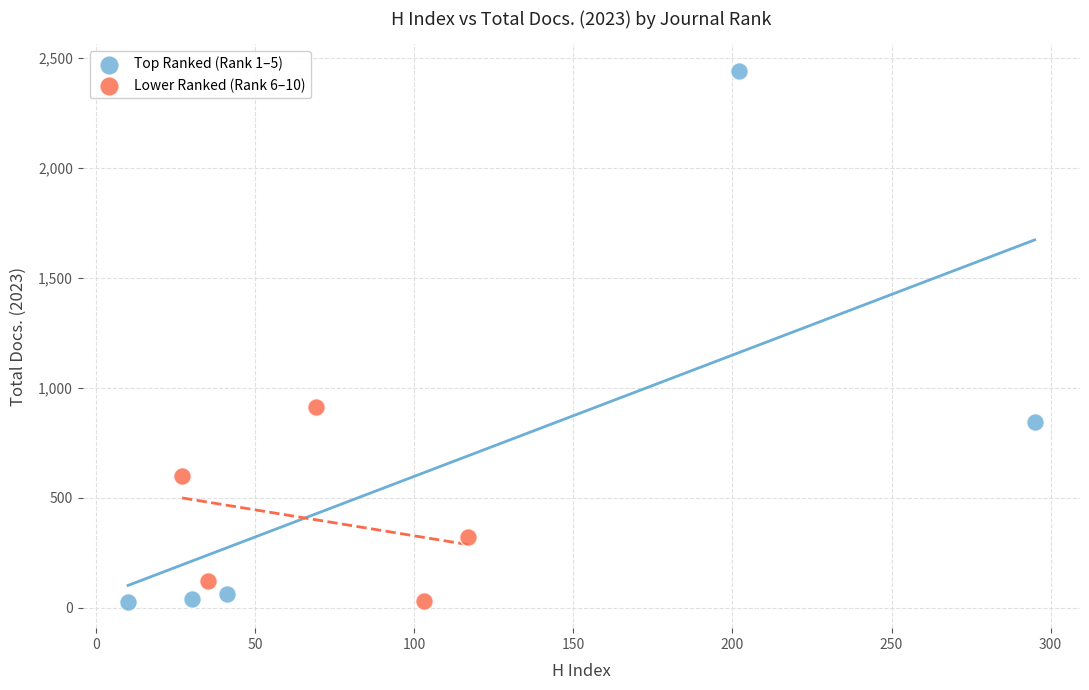

Which series reaches the maximum Y coordinate?

Top Ranked (Rank 1–5)